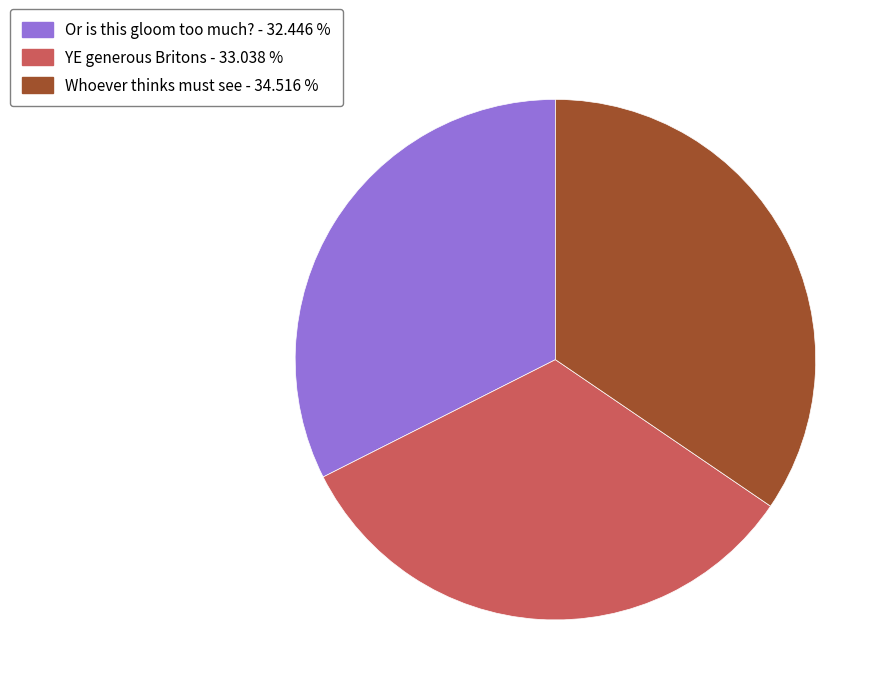

Count the number of slices in the pie.

3